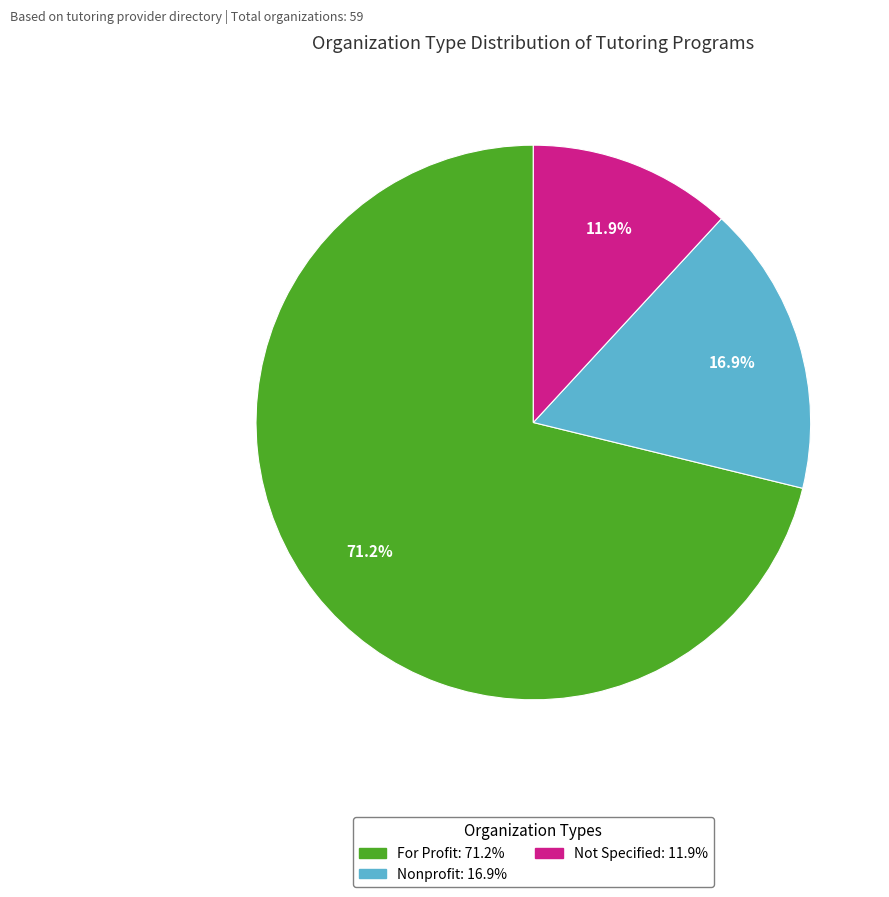

Is there any slice that represents more than half of the pie?

Yes